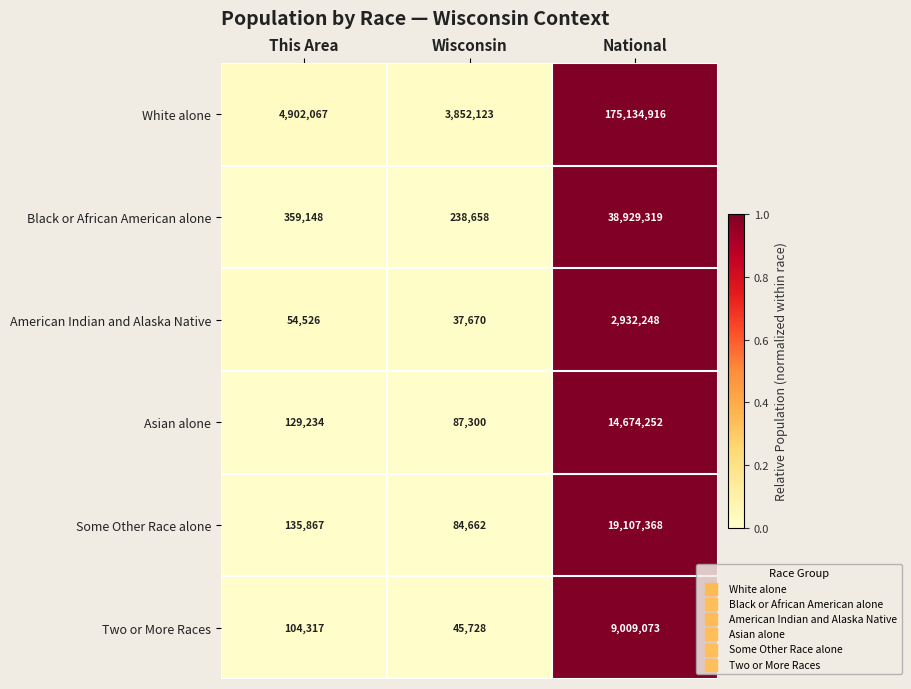

Reading left to right, extract all data points from this chart.

White alone: 4902067	3852123	175134916
Black or African American alone: 359148	238658	38929319
American Indian and Alaska Native: 54526	37670	2932248
Asian alone: 129234	87300	14674252
Some Other Race alone: 135867	84662	19107368
Two or More Races: 104317	45728	9009073